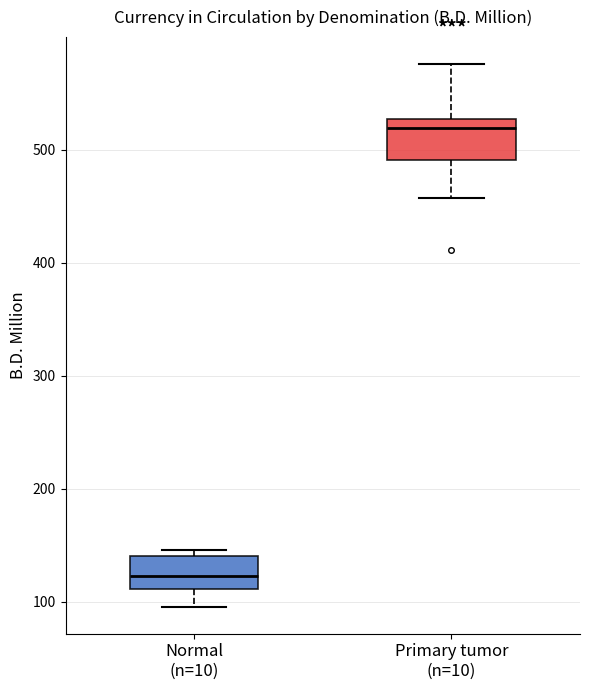

Reading left to right, transcribe this box plot: for each box, give where its median line is, the range the box spans, and where its two whiskers end, as read against the y-axis. The values are not printed on the chart, so give them approximately, as read against the axis.

Normal (n=10): median 120, box 110 to 140, whiskers 100 to 150
Primary tumor (n=10): median 520, box 490 to 530, whiskers 460 to 580